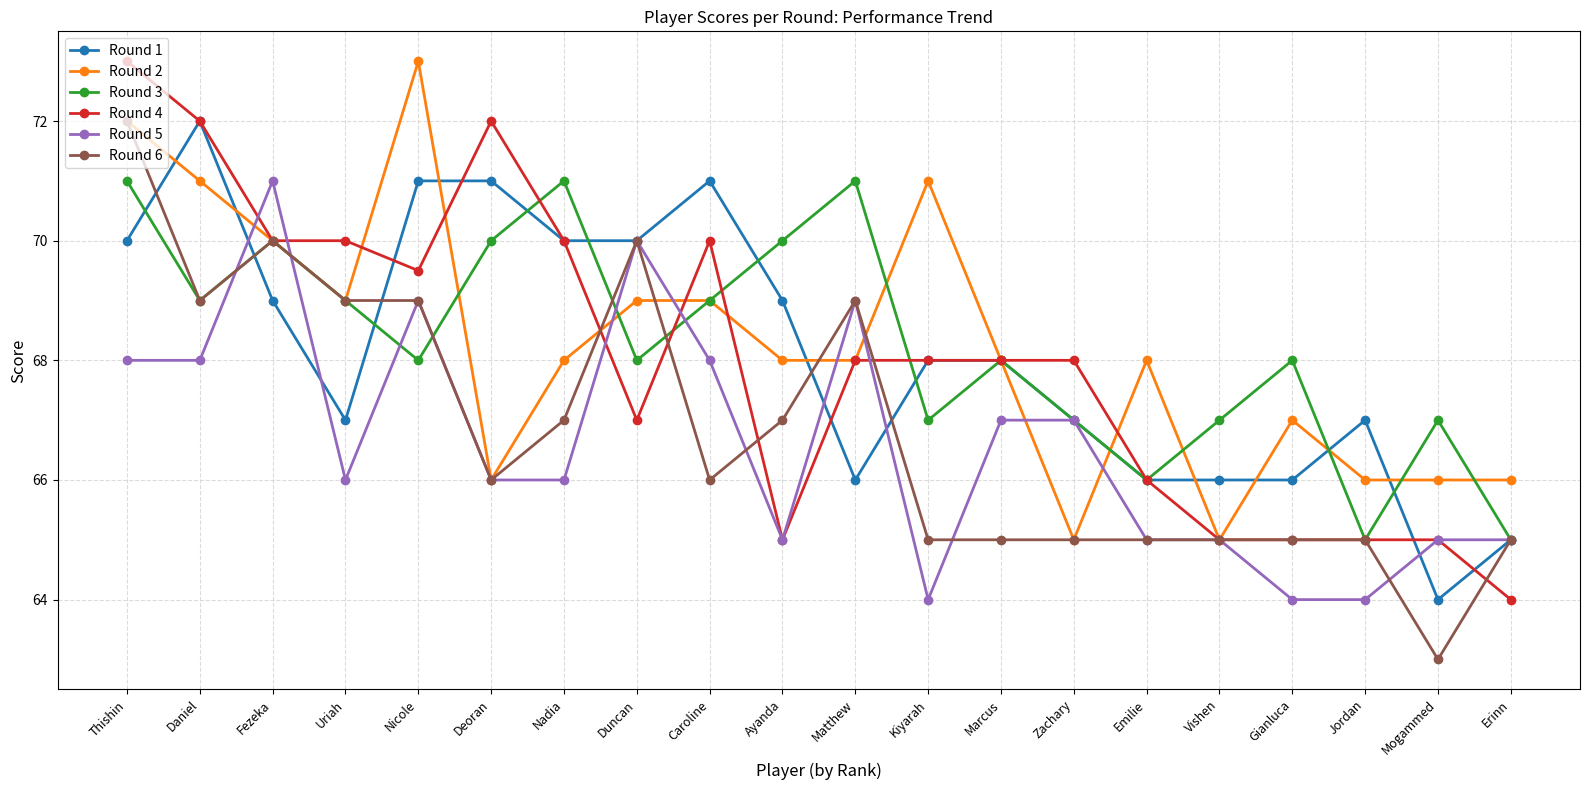

What is the total value across all series at Kiyarah?

403.0